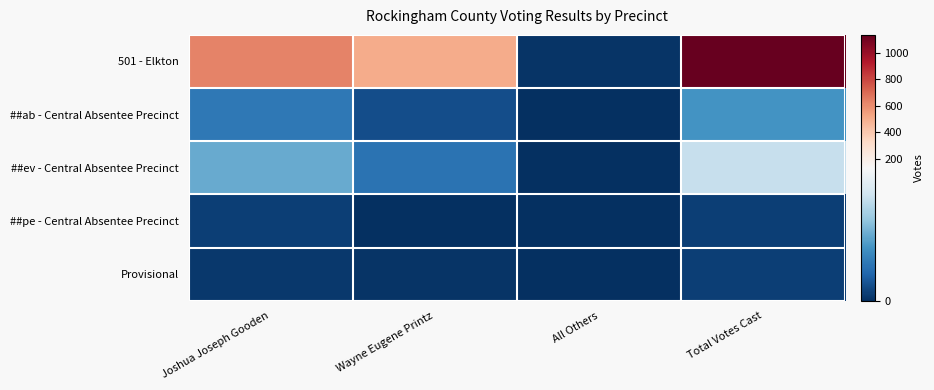

At how many categories does at least one series exceed 979?

1